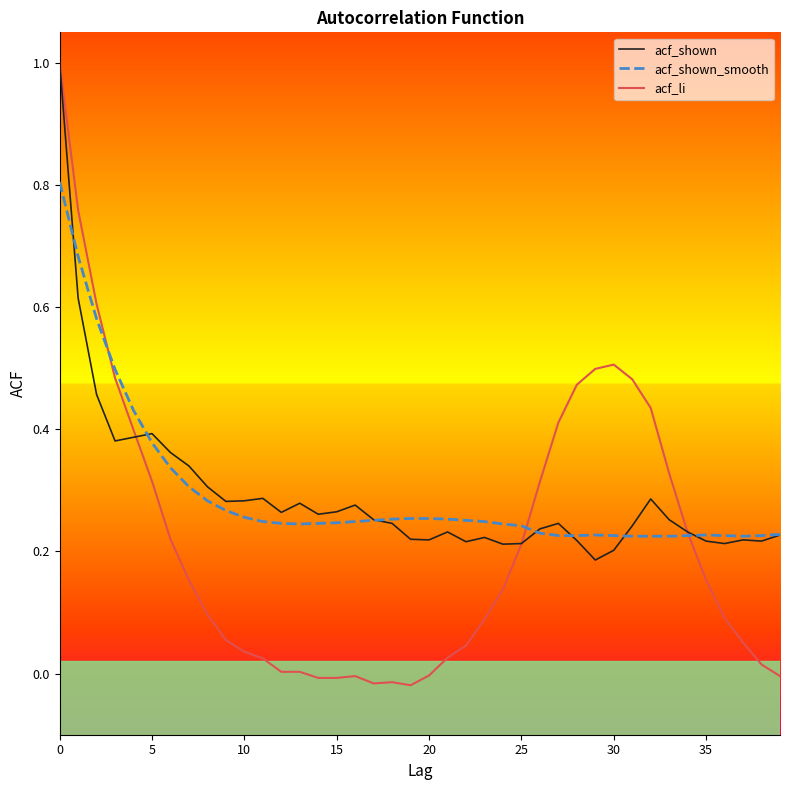

What are all the series names shown in the legend?

acf_shown, acf_shown_smooth, acf_li